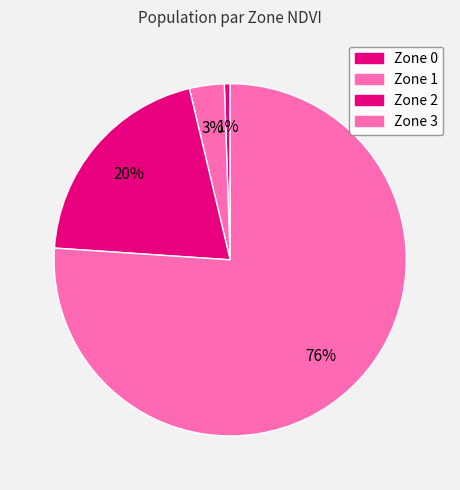

The Zone 0 slice represents 1% of the pie. True or false?

True